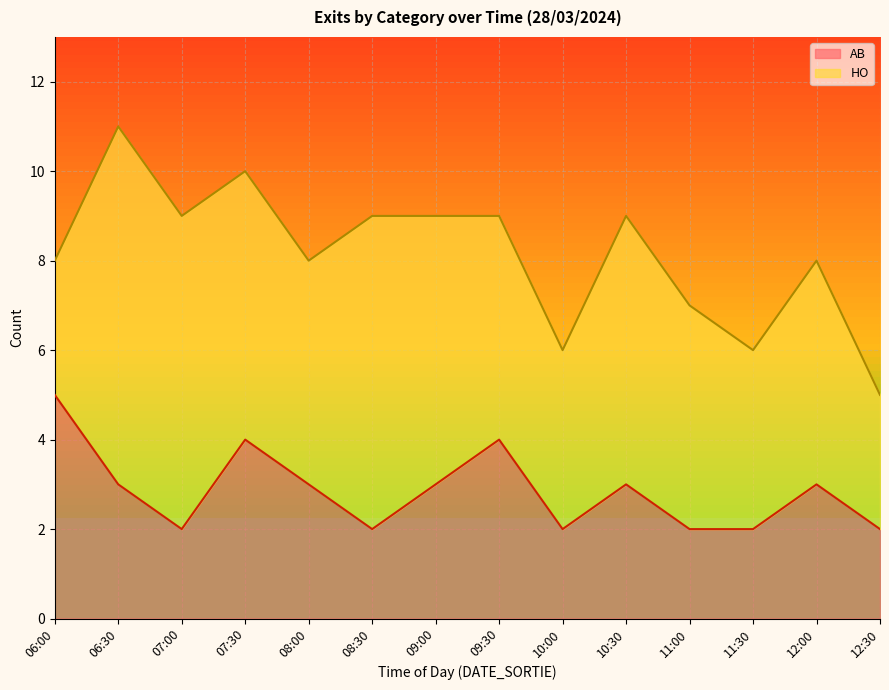

What is the sum of the values at 11:30 and 08:00?

5